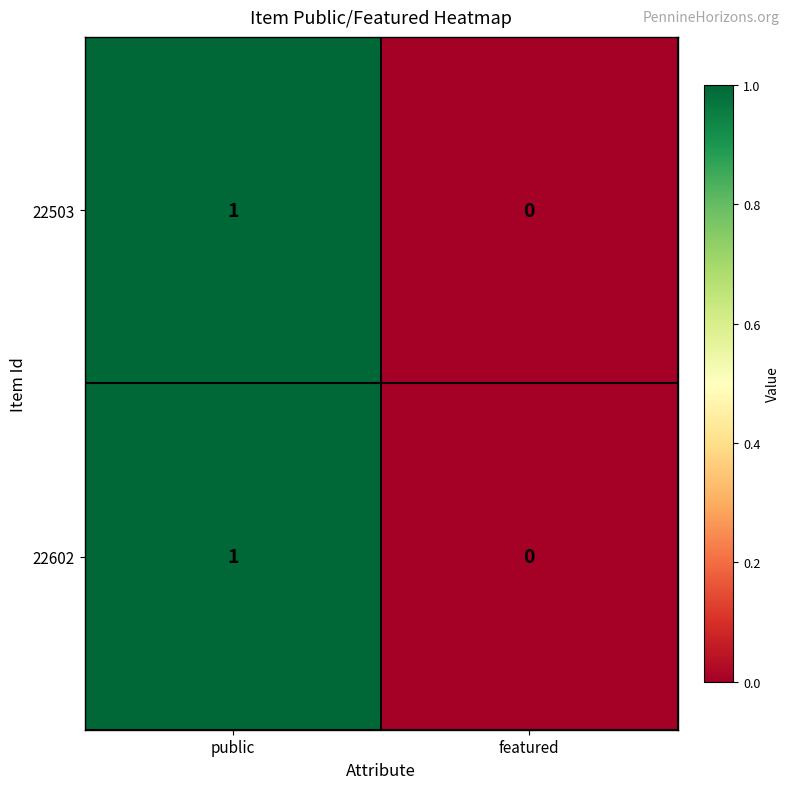

Where is 22503 nearest to the value 0?

featured